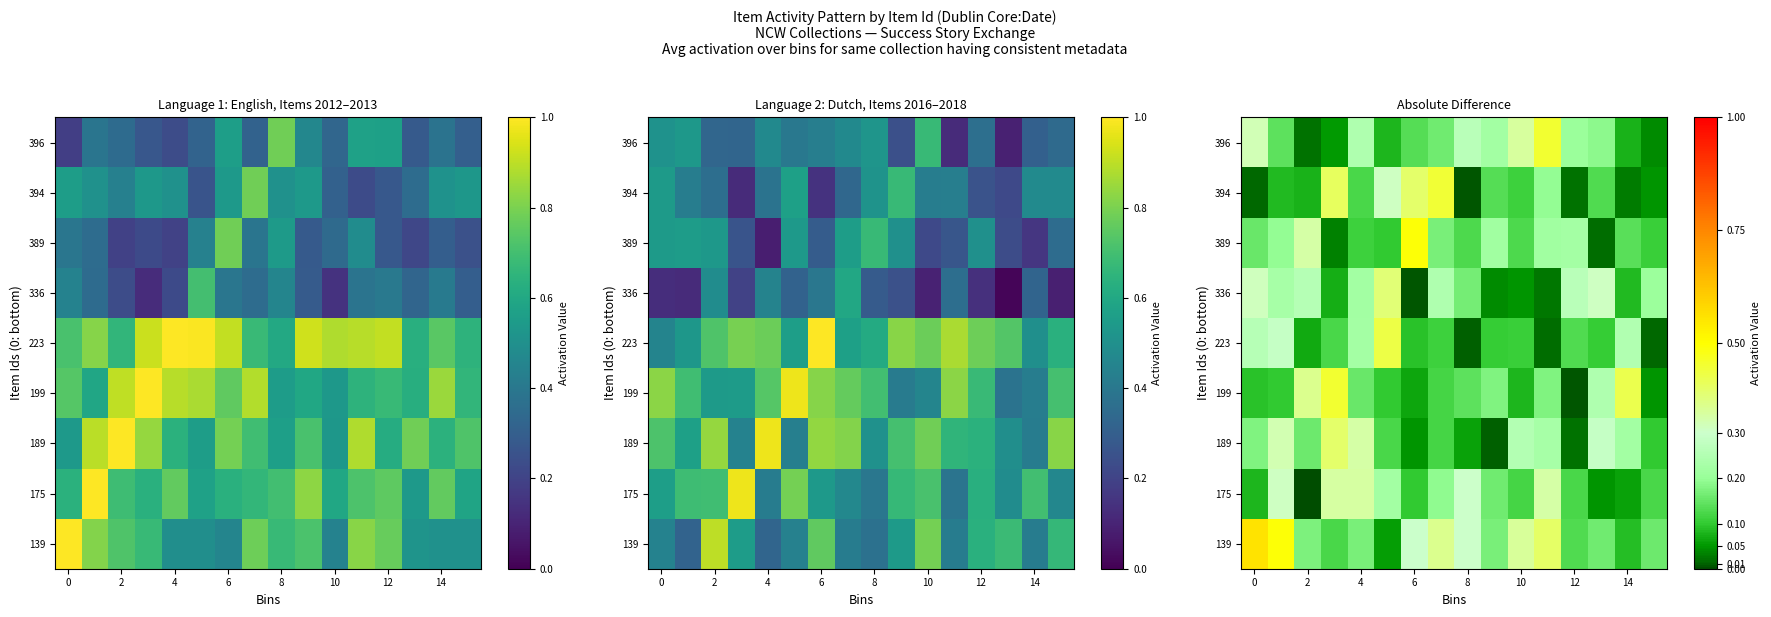

List the series in order of their peak value, highest first.

139, 389, 199, 396, 394, 223, 189, 336, 175